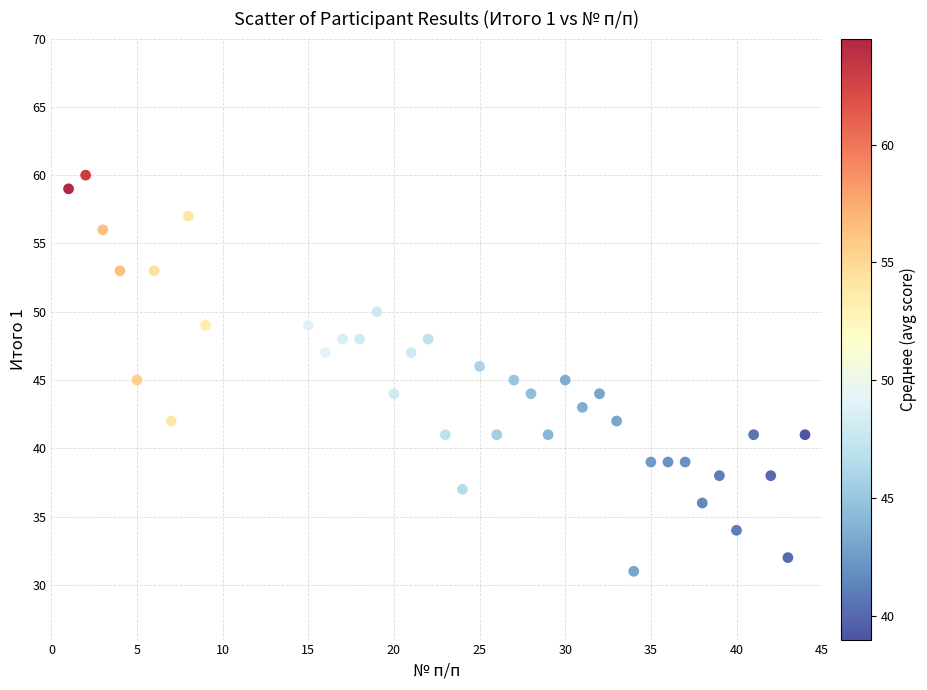

What is the range of Y values (max minus min)?

29